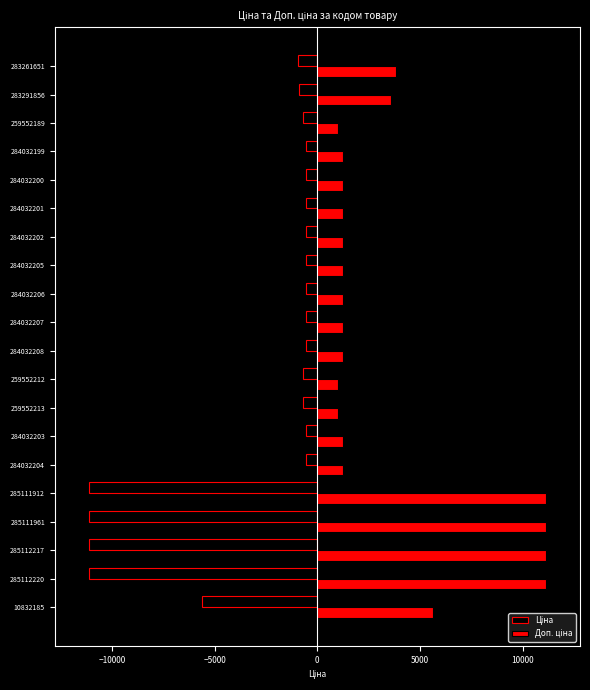

What is the smallest value displayed?

-11113.6